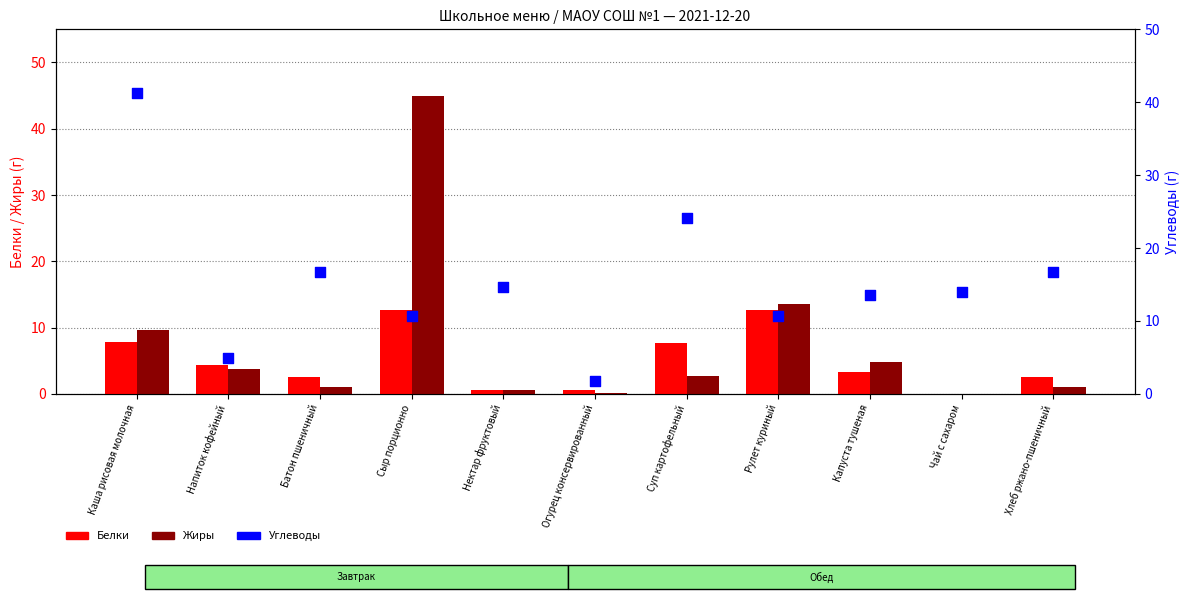

At how many categories does at least one series exceed 11?

9